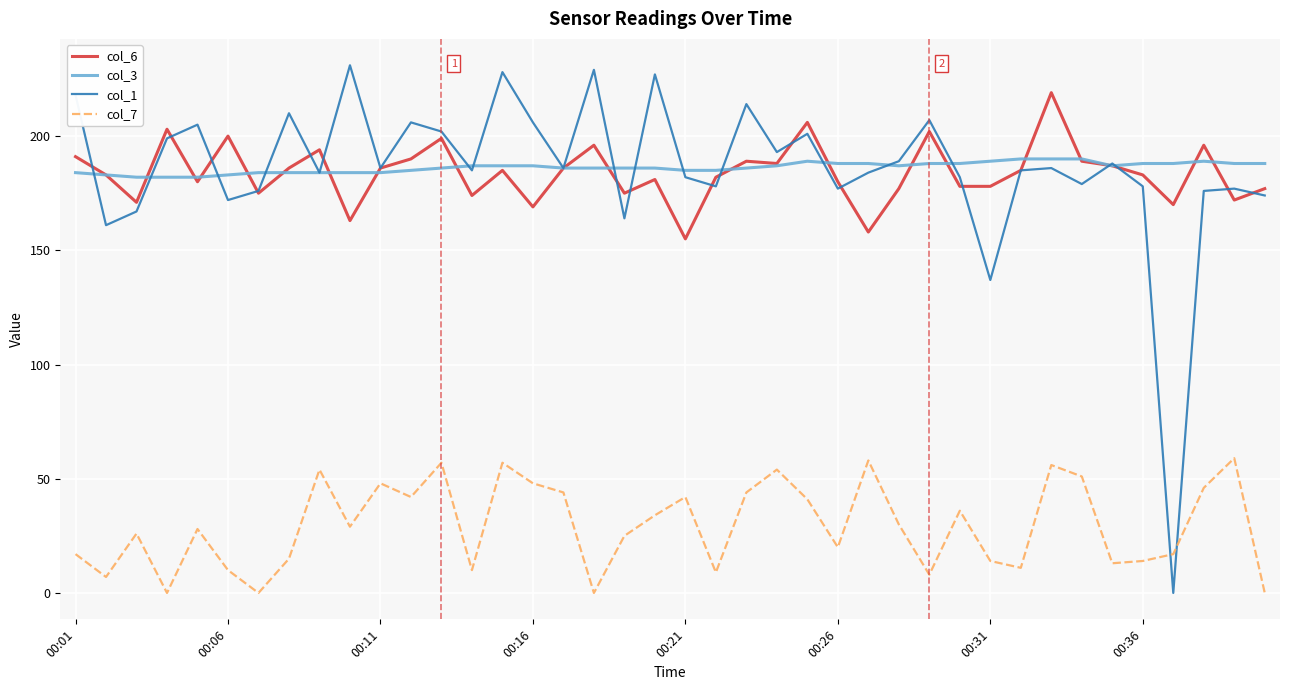

Which series has the widest spread of values?

col_1